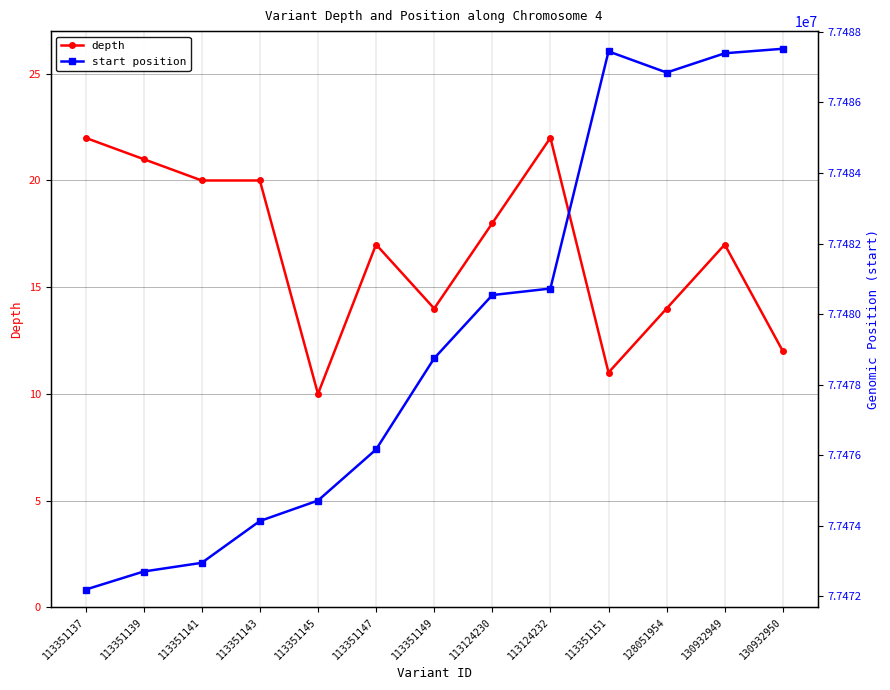

True or false: depth and start position cross at least once.

False